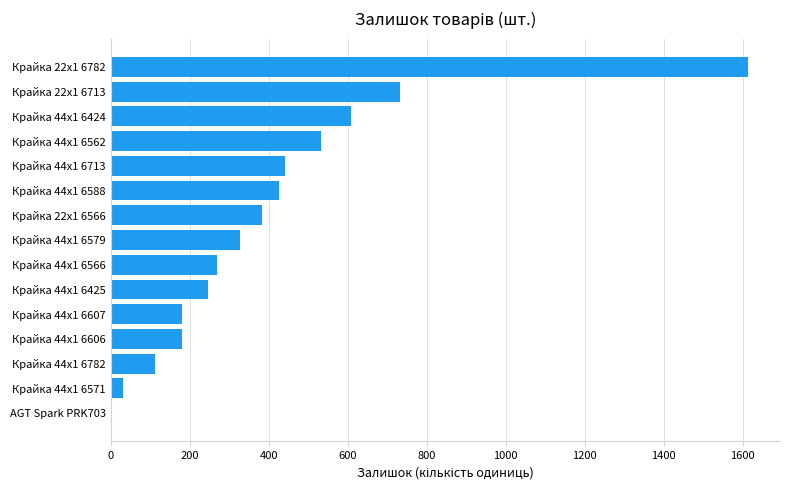

The chart shows a value of 564 at Крайка 22x1 6566. True or false?

False